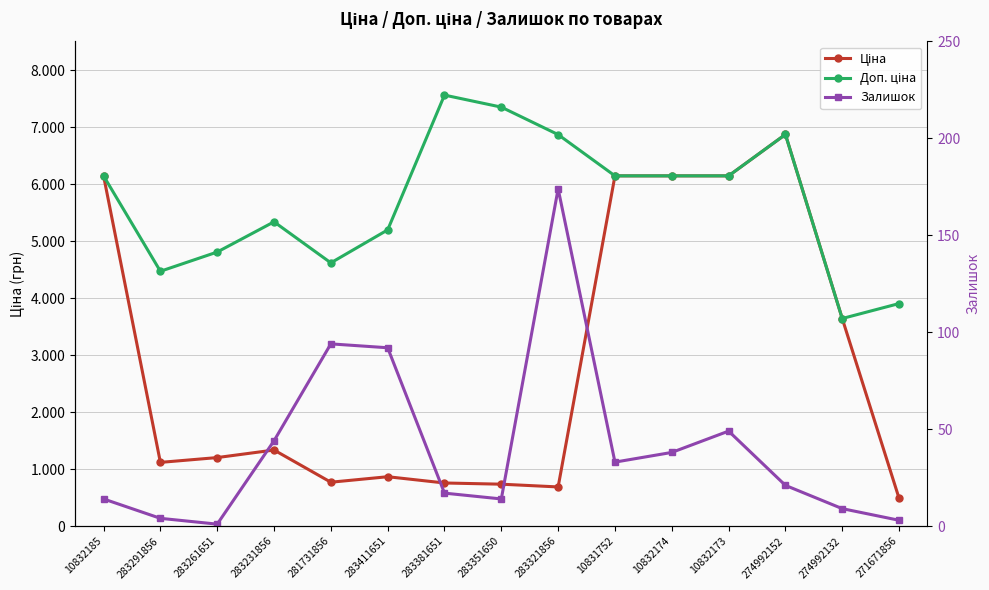

Which category has the lowest value in the Залишок series?

283261651